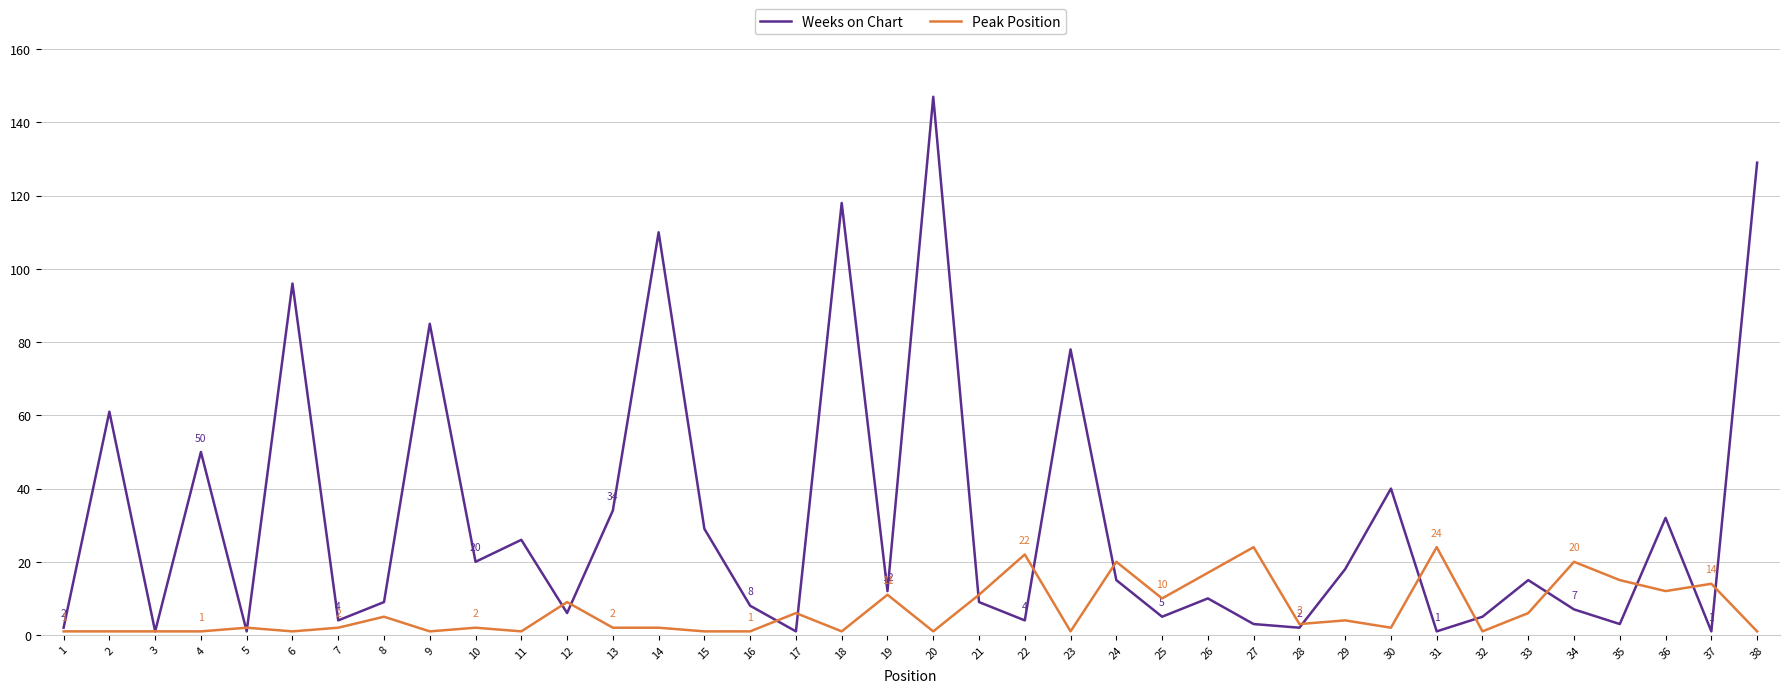

At which category is the sum across all series the highest?

20